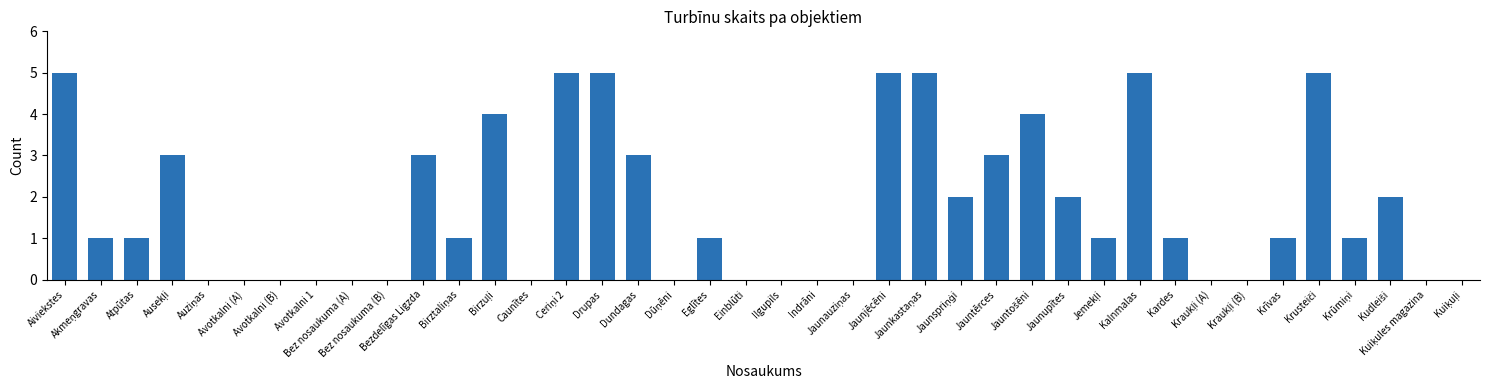

What is the greatest value displayed?

5